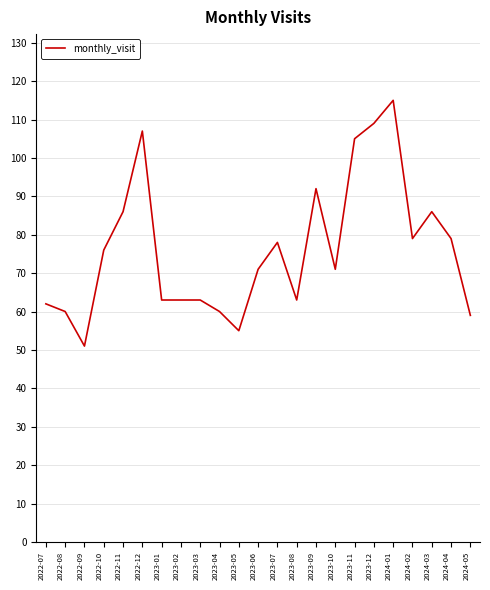

What position from the right is 2022-11?

19